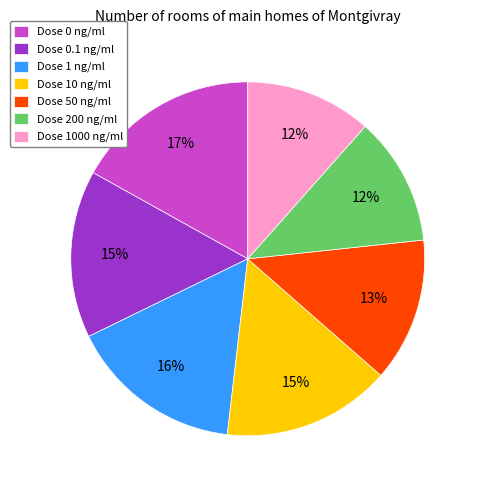

Between Dose 0 ng/ml and Dose 1000 ng/ml, which is larger?

Dose 0 ng/ml